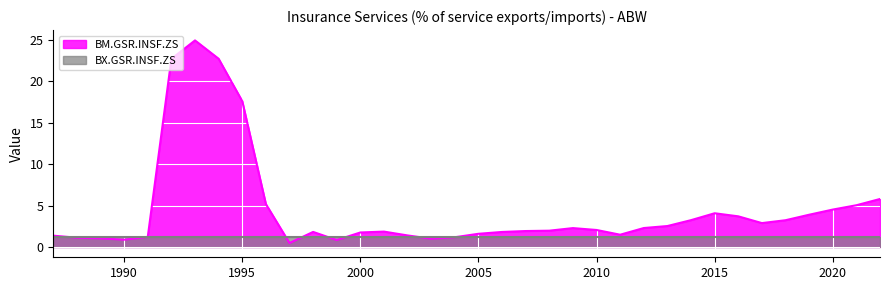

Which series has the largest total across all categories?

BM.GSR.INSF.ZS